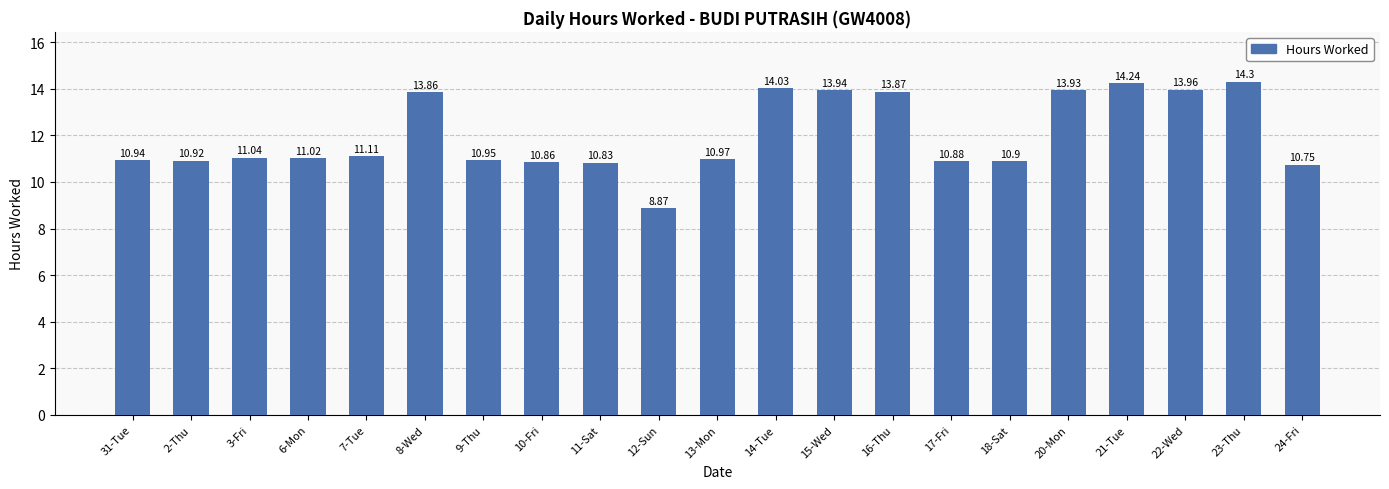

Rank the categories by value from lowest to highest.

12-Sun, 24-Fri, 11-Sat, 10-Fri, 17-Fri, 18-Sat, 2-Thu, 31-Tue, 9-Thu, 13-Mon, 6-Mon, 3-Fri, 7-Tue, 8-Wed, 16-Thu, 20-Mon, 15-Wed, 22-Wed, 14-Tue, 21-Tue, 23-Thu